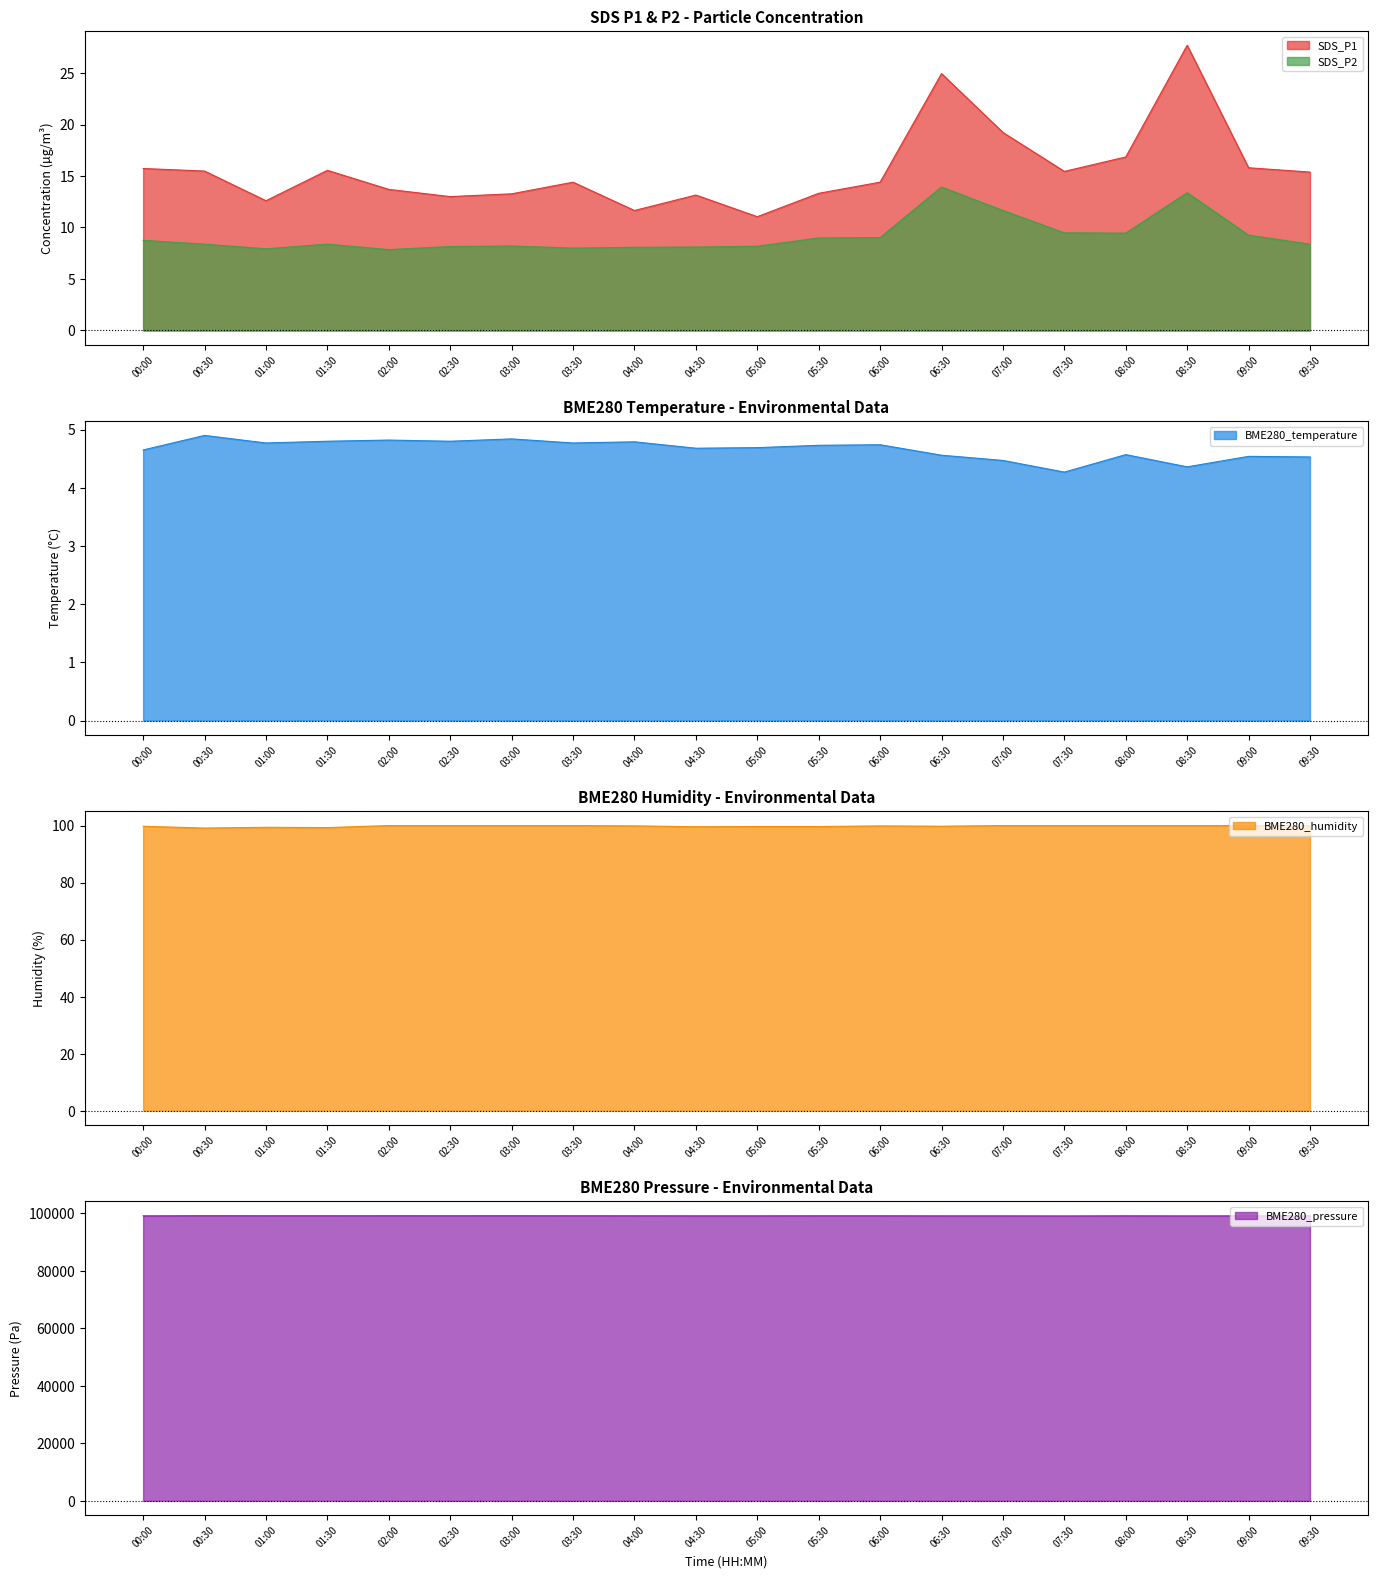

True or false: BME280_humidity has a value of 162.9 at 03:30.

False